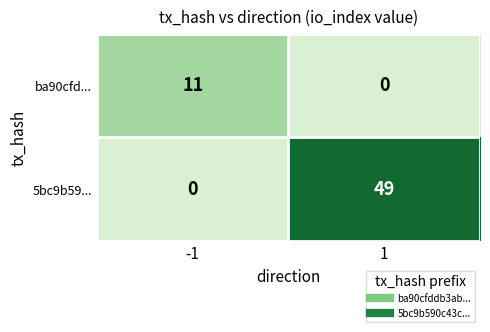

The ba90cfd... series shows 4 at -1. True or false?

False